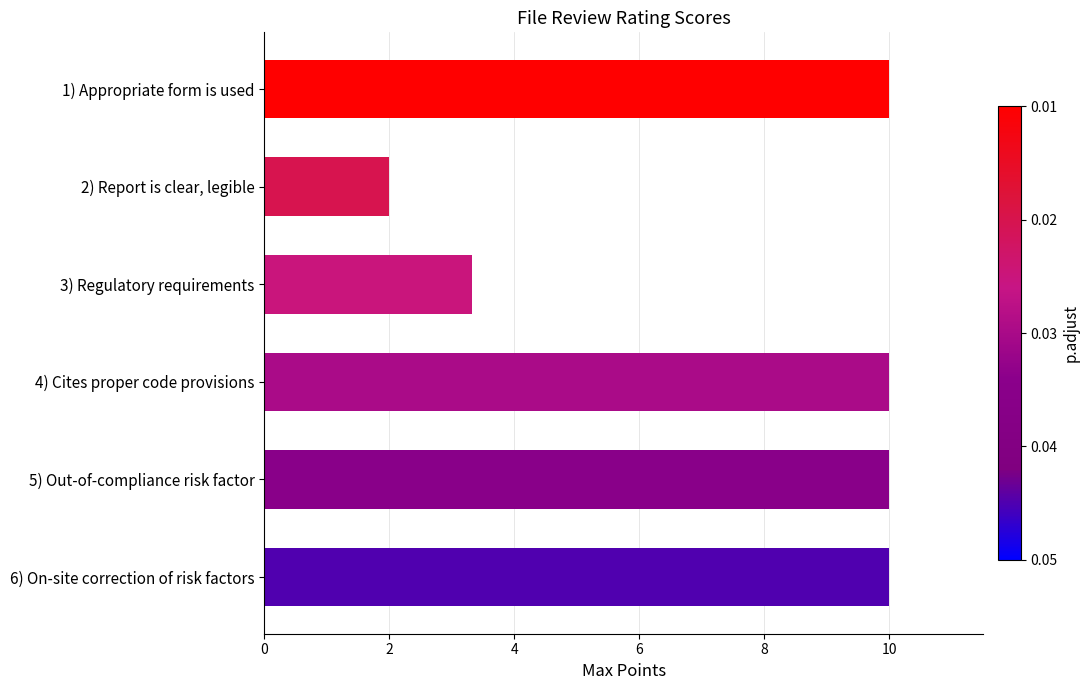

Which label corresponds to the smallest value in the chart?

2) Report is clear, legible